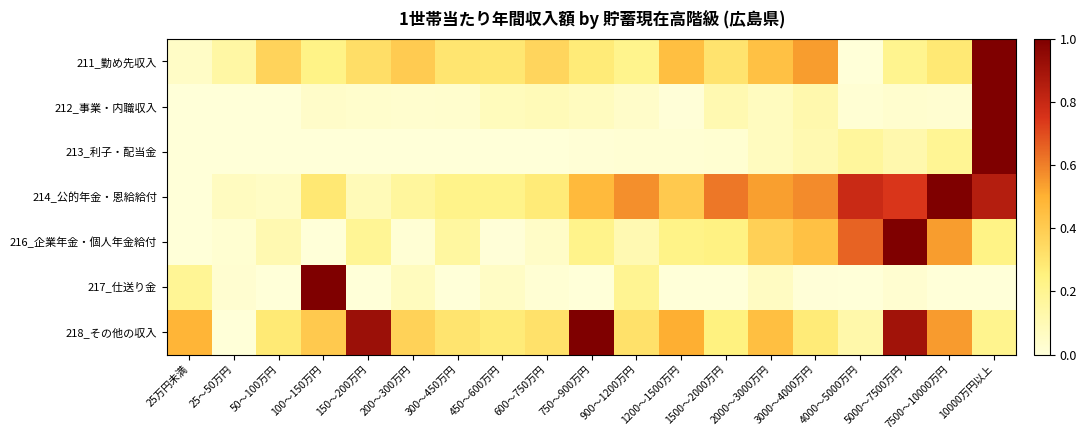

List the series in order of their peak value, highest first.

211_勤め先収入, 212_事業・内職収入, 213_利子・配当金, 214_公的年金・恩給給付, 216_企業年金・個人年金給付, 217_仕送り金, 218_その他の収入